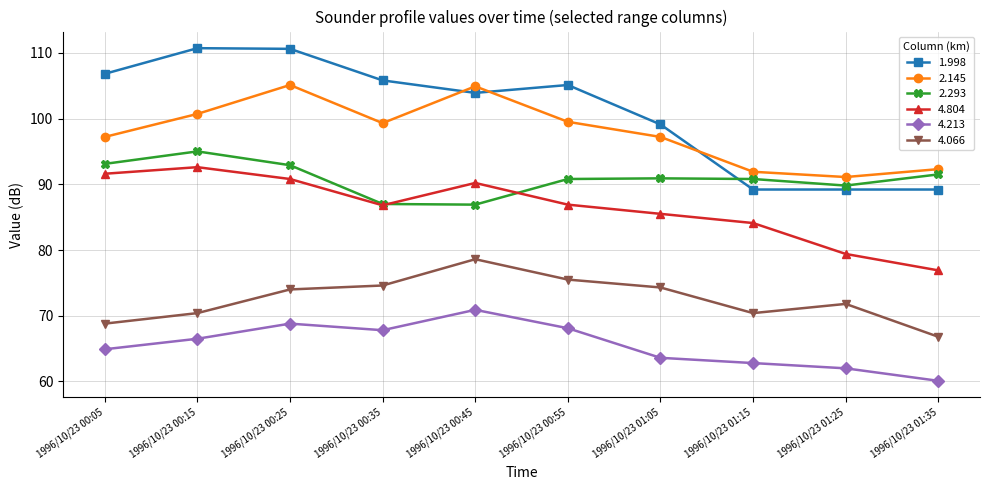

Rank the series by their maximum value, from highest to lowest.

1.998, 2.145, 2.293, 4.804, 4.066, 4.213